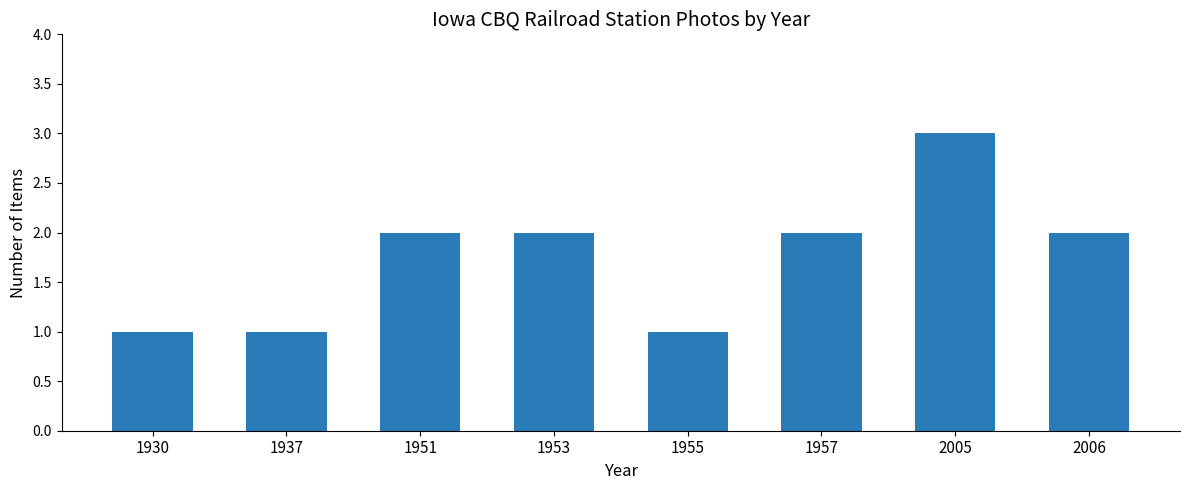

How many distinct data groups are displayed?

1